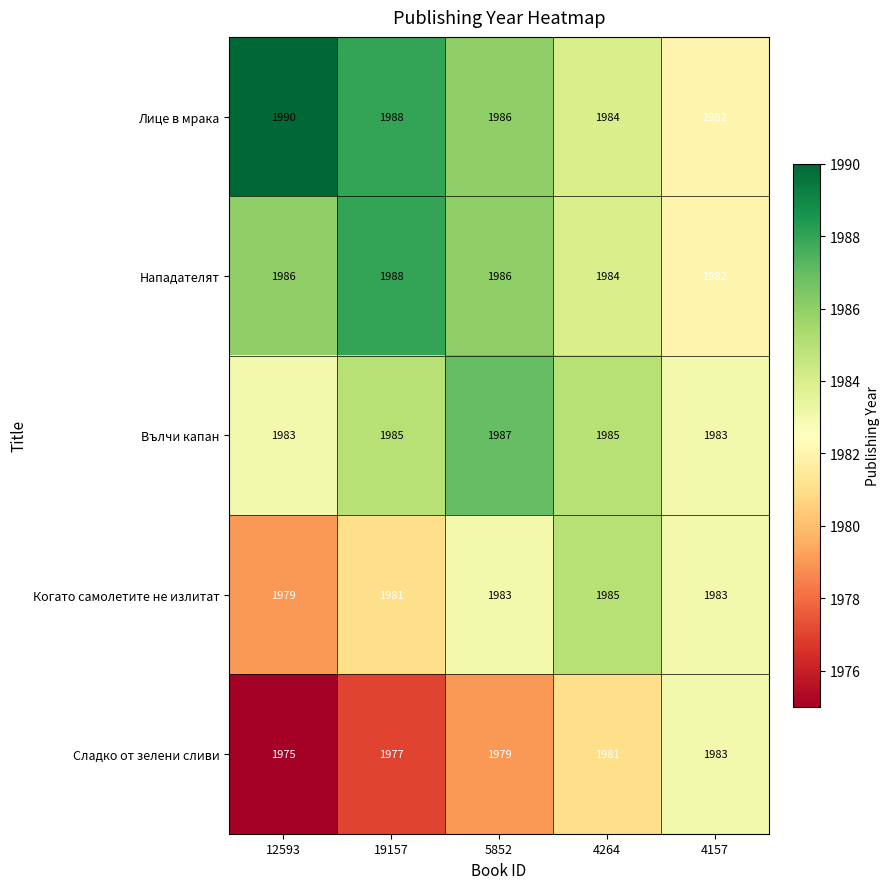

Is the value of Лице в мрака at 12593 greater than the value of Нападателят at 19157?

Yes